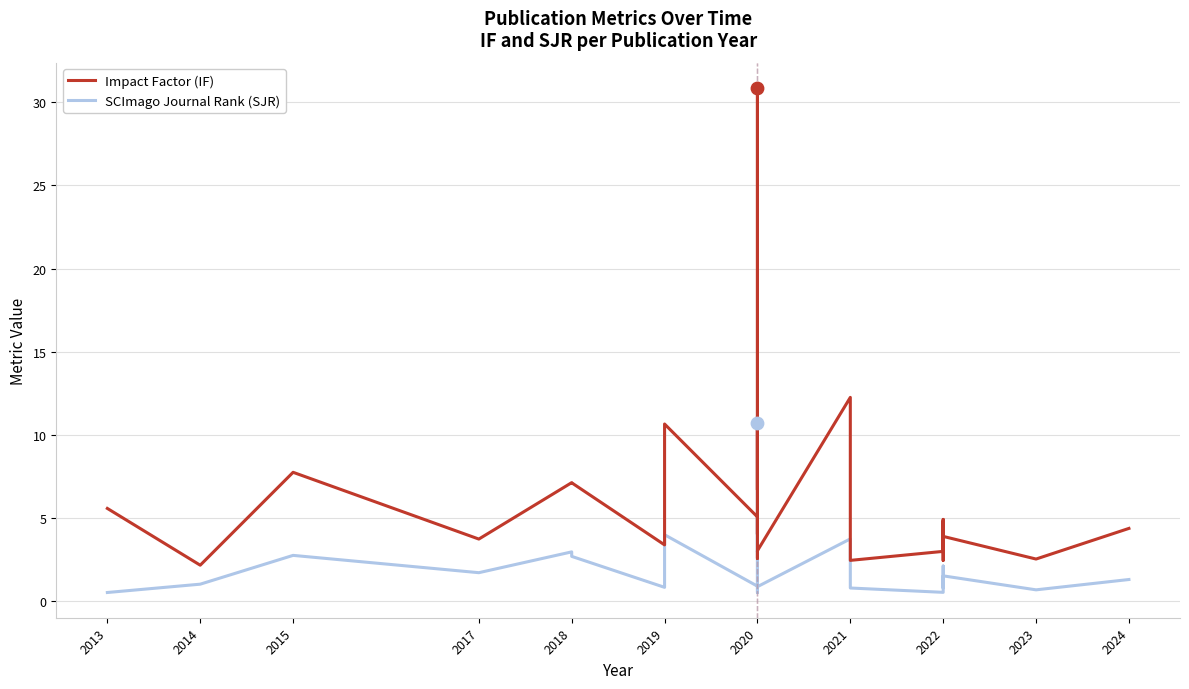

Which series has the largest Y range (max minus min)?

Impact Factor (IF)